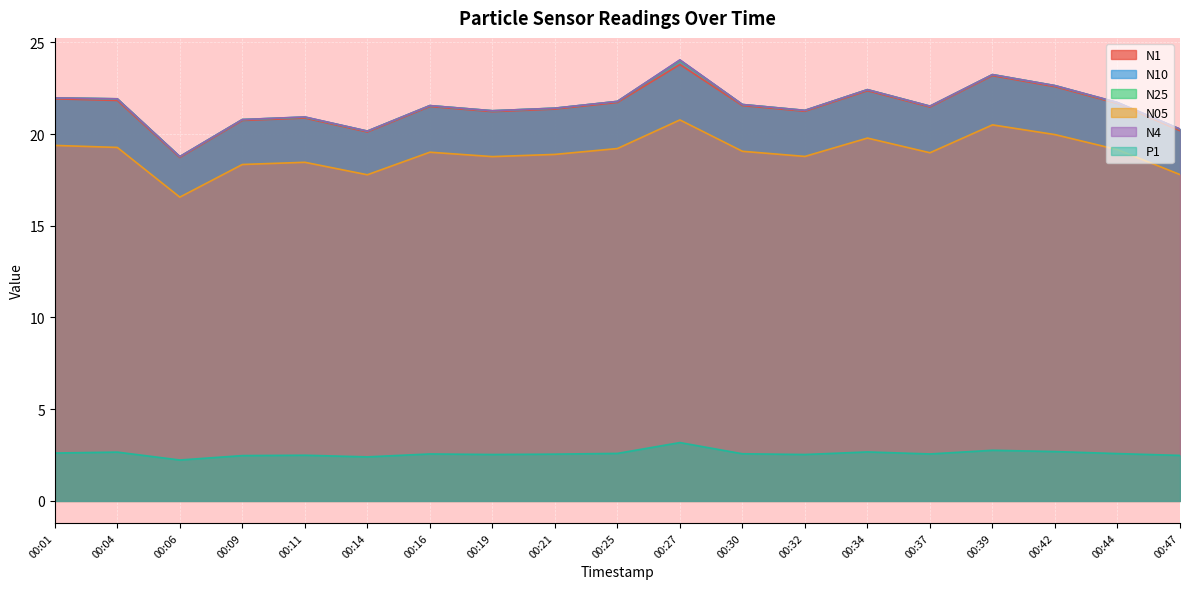

What is the greatest value displayed?

24.0